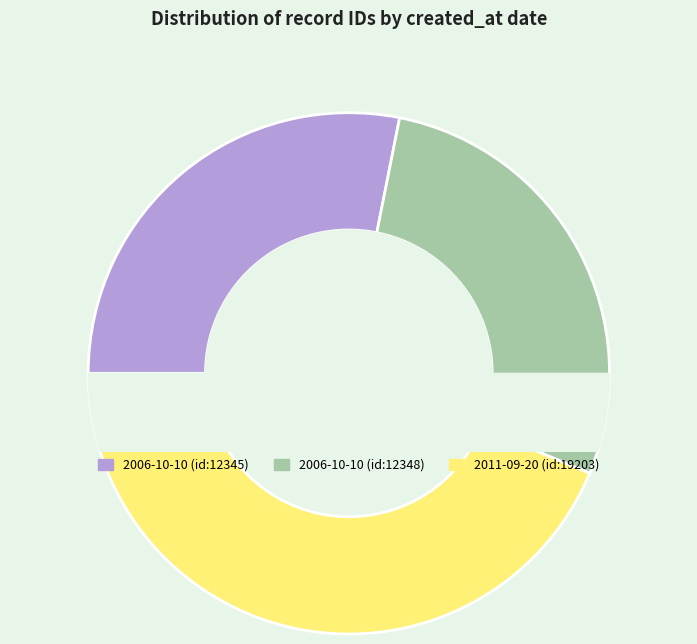

Which has a higher value, 2006-10-10 00:00:00 UTC or 2011-09-20 19:44:30 UTC?

2011-09-20 19:44:30 UTC